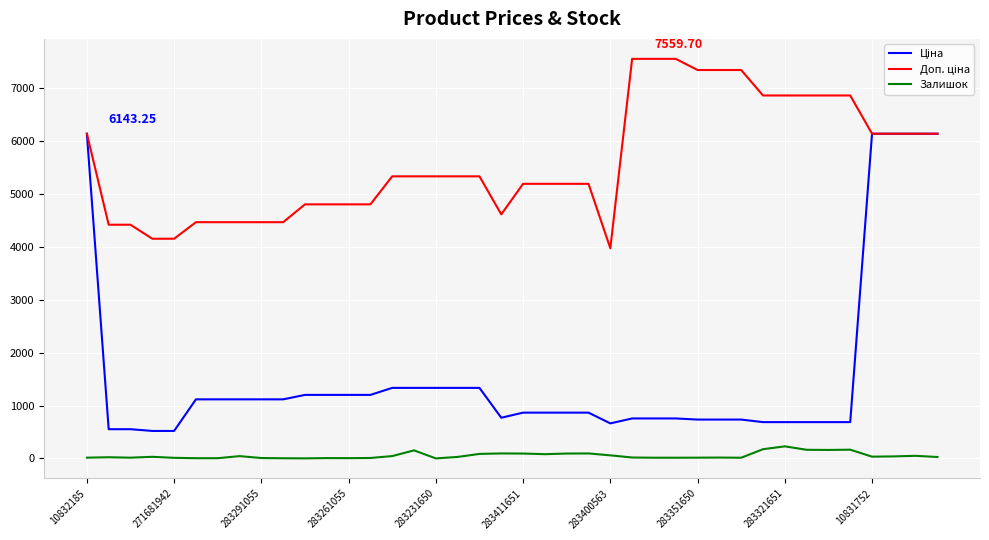

Does the chart display data point markers on the line(s)?

No